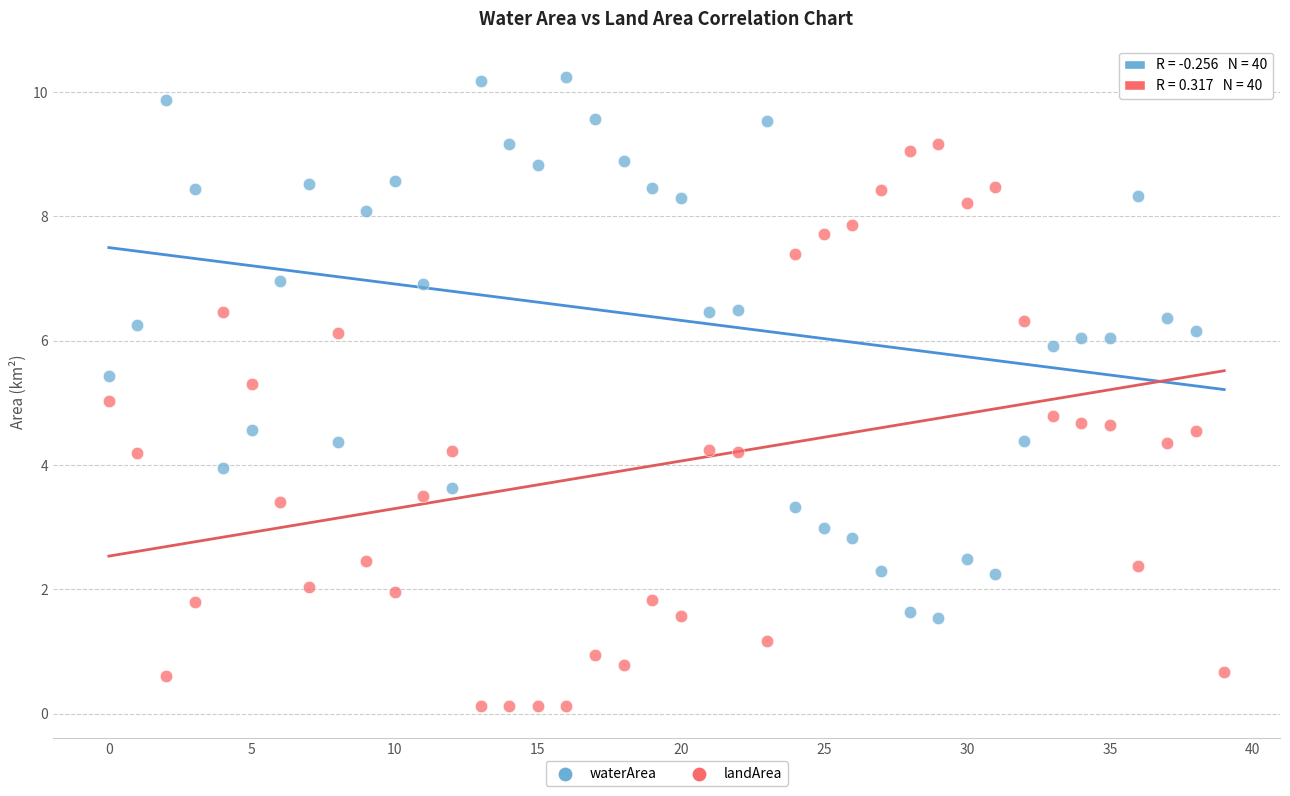

Which series has the widest spread of Y values?

landArea